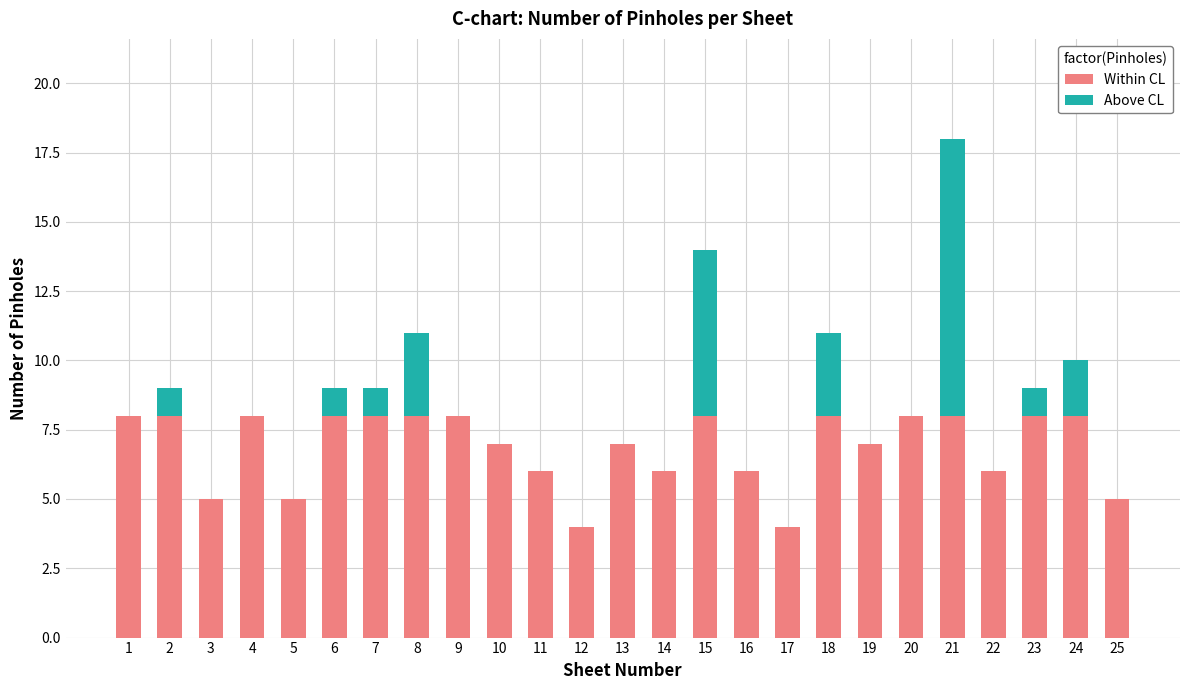

What is the total value across all series at 18?

11